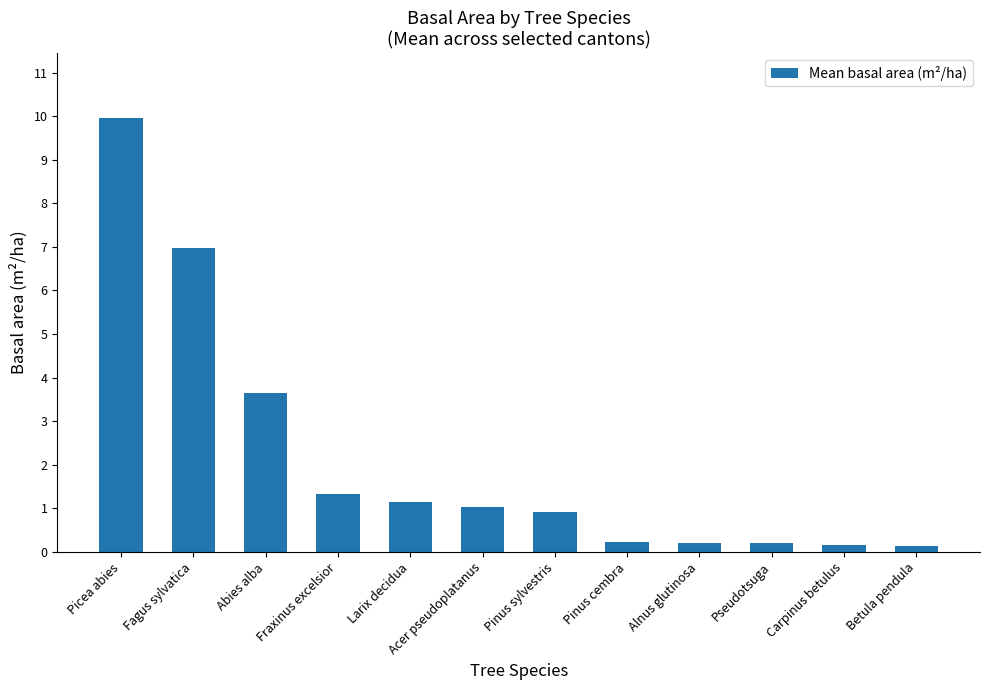

What position from the left is Abies alba?

3